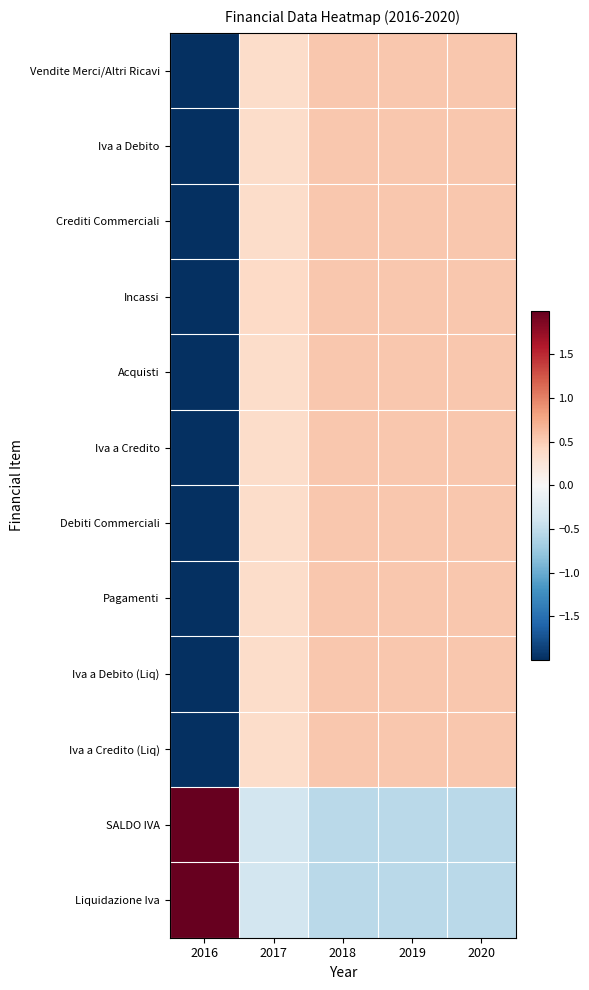

At how many categories does at least one series exceed 1?

1